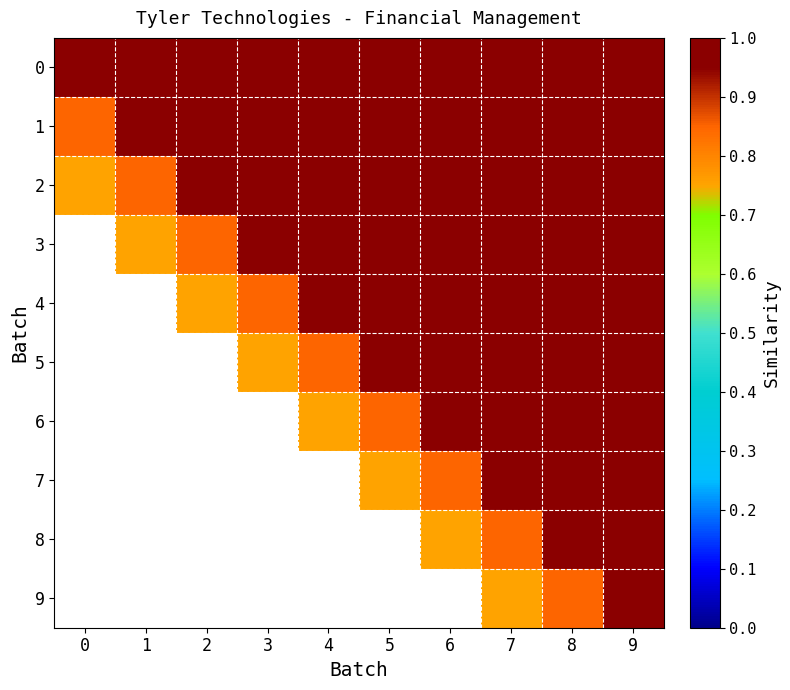

The value of 7 at 6 is 0.8. True or false?

True